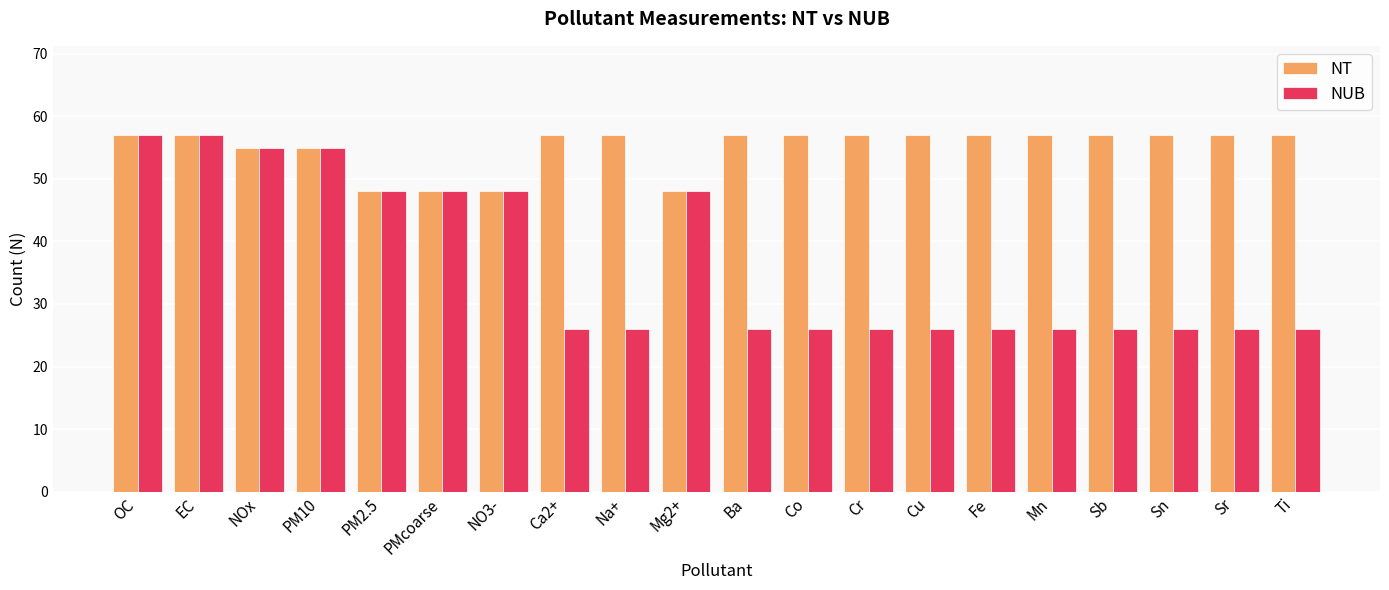

Reading left to right, what are all the values shown in this chart?

NT: OC=57	EC=57	NOx=55	PM10=55	PM2.5=48	PMcoarse=48	NO3-=48	Ca2+=57	Na+=57	Mg2+=48	Ba=57	Co=57	Cr=57	Cu=57	Fe=57	Mn=57	Sb=57	Sn=57	Sr=57	Ti=57
NUB: OC=57	EC=57	NOx=55	PM10=55	PM2.5=48	PMcoarse=48	NO3-=48	Ca2+=26	Na+=26	Mg2+=48	Ba=26	Co=26	Cr=26	Cu=26	Fe=26	Mn=26	Sb=26	Sn=26	Sr=26	Ti=26